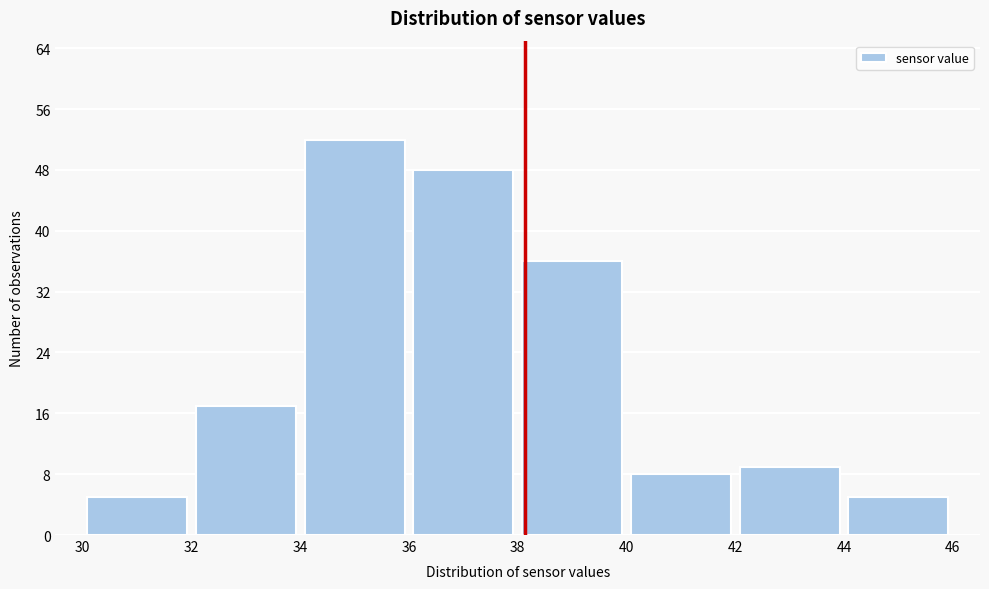

Reading left to right, list every bar in this chart as the range it spans on the x-axis followed by its height. The values are not printed on the chart, so give them approximately, as read against the axis.

30 to 32: 5
32 to 34: 17
34 to 36: 52
36 to 38: 48
38 to 40: 36
40 to 42: 8
42 to 44: 9
44 to 46: 5